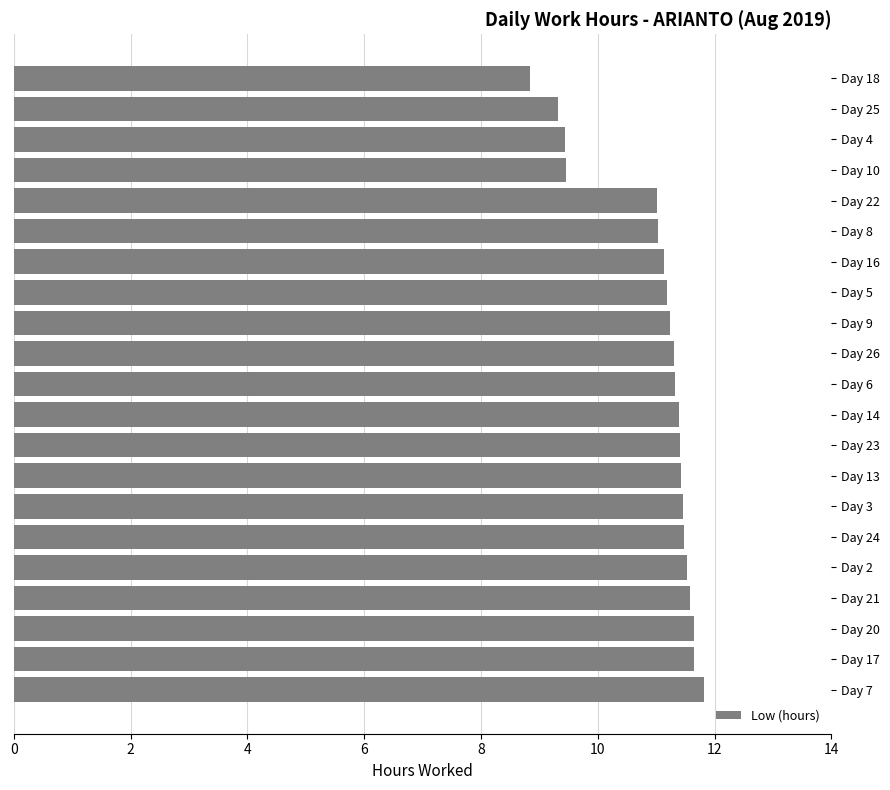

The chart shows a value of 2.4 at Day 24. True or false?

False